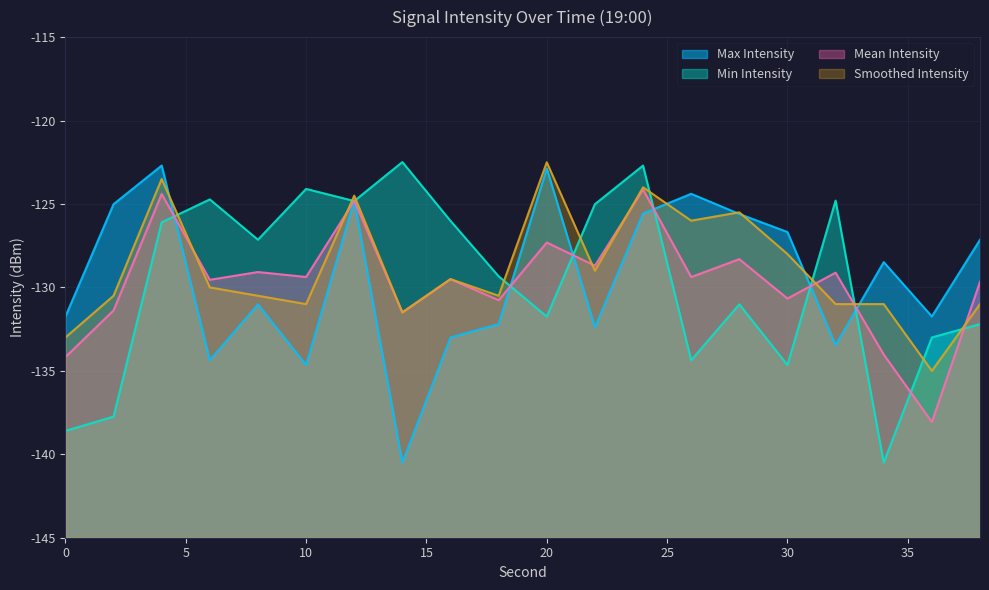

At which category does Min Intensity reach its first local peak?

6